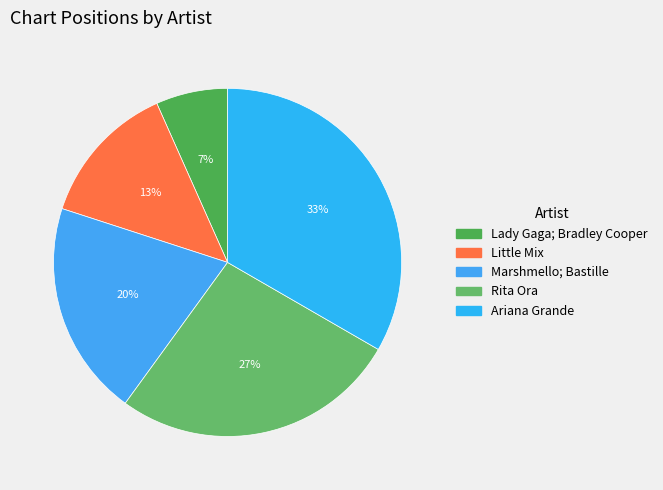

What percentage is the Little Mix slice, to the nearest percent?

13%